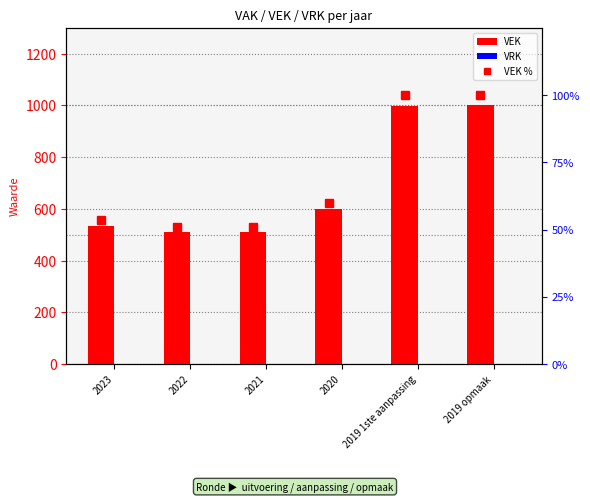

Which series has the widest spread of values?

VEK